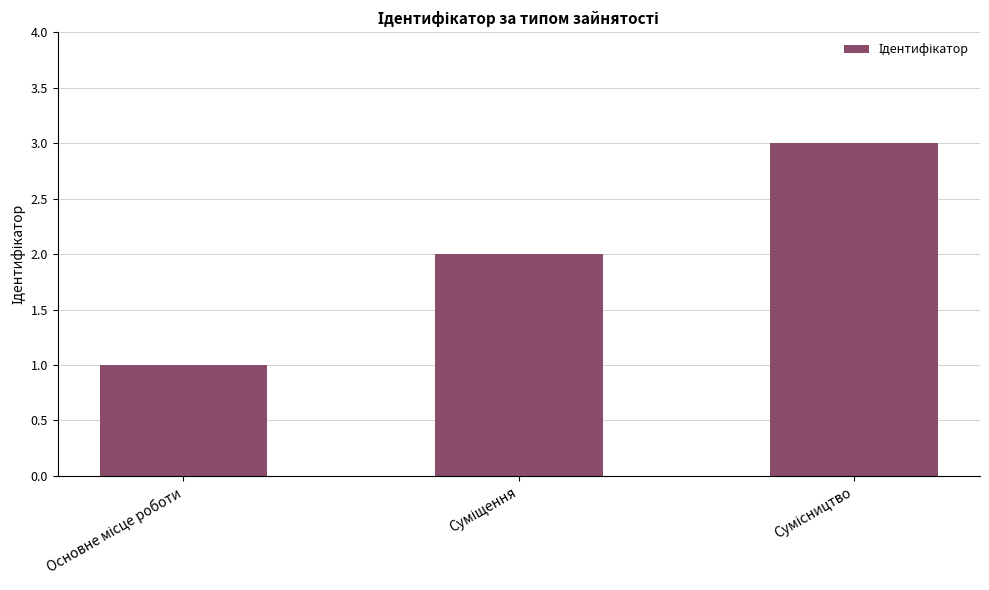

How many categories are shown in the chart?

3